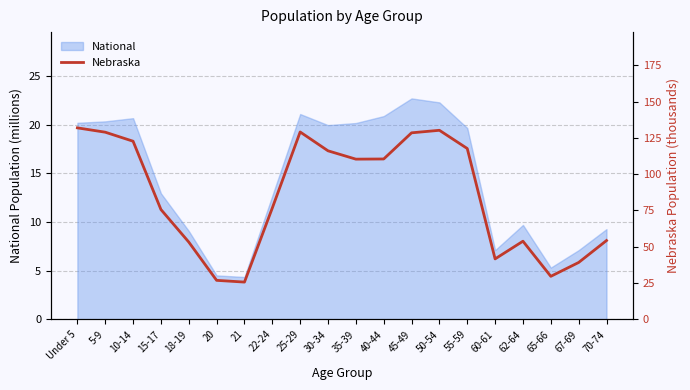

What position from the right is 22-24?

13